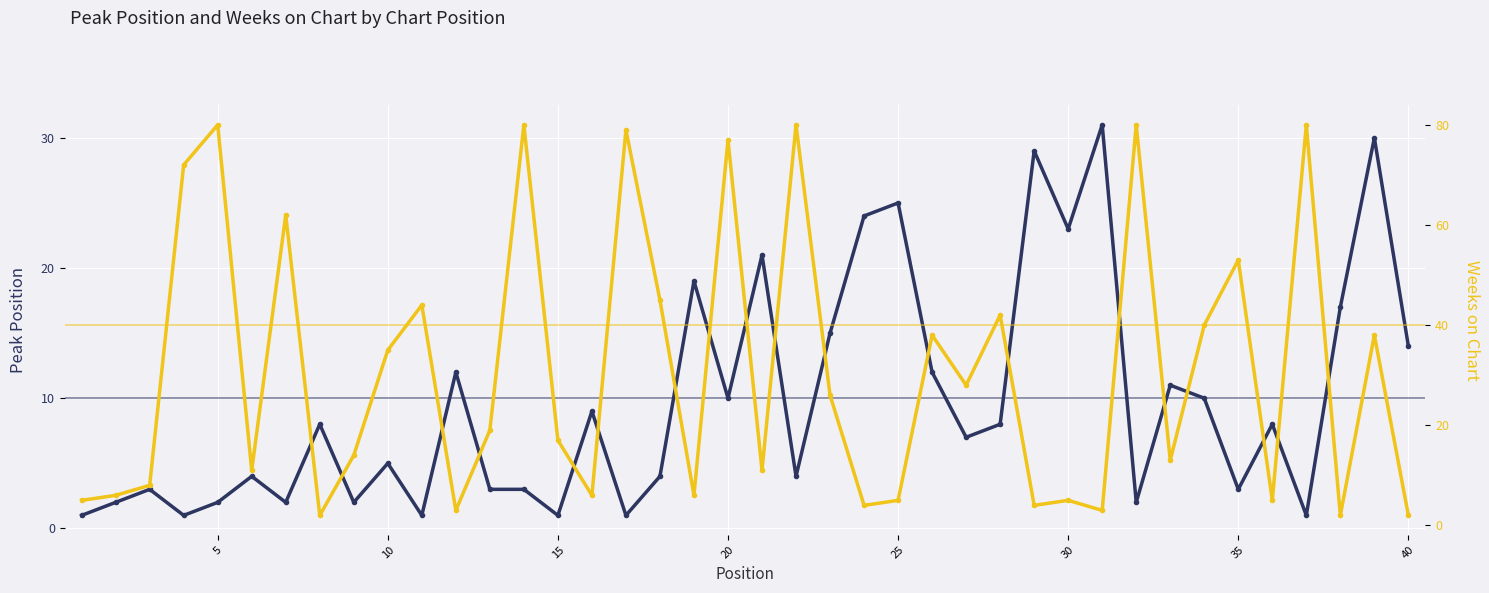

How many lines are shown in the chart?

2